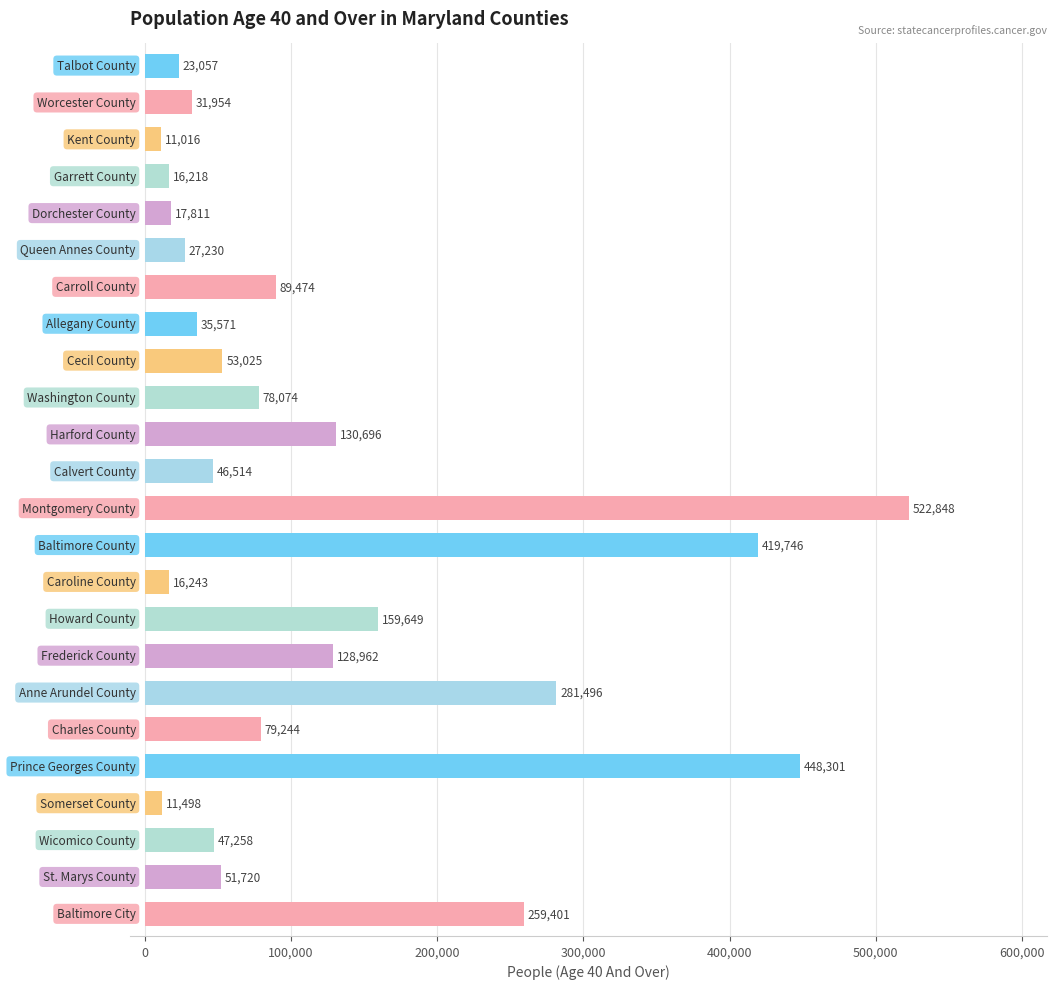

Reading top to bottom, transcribe all the data shown in this chart.

23057	31954	11016	16218	17811	27230	89474	35571	53025	78074	130696	46514	522848	419746	16243	159649	128962	281496	79244	448301	11498	47258	51720	259401